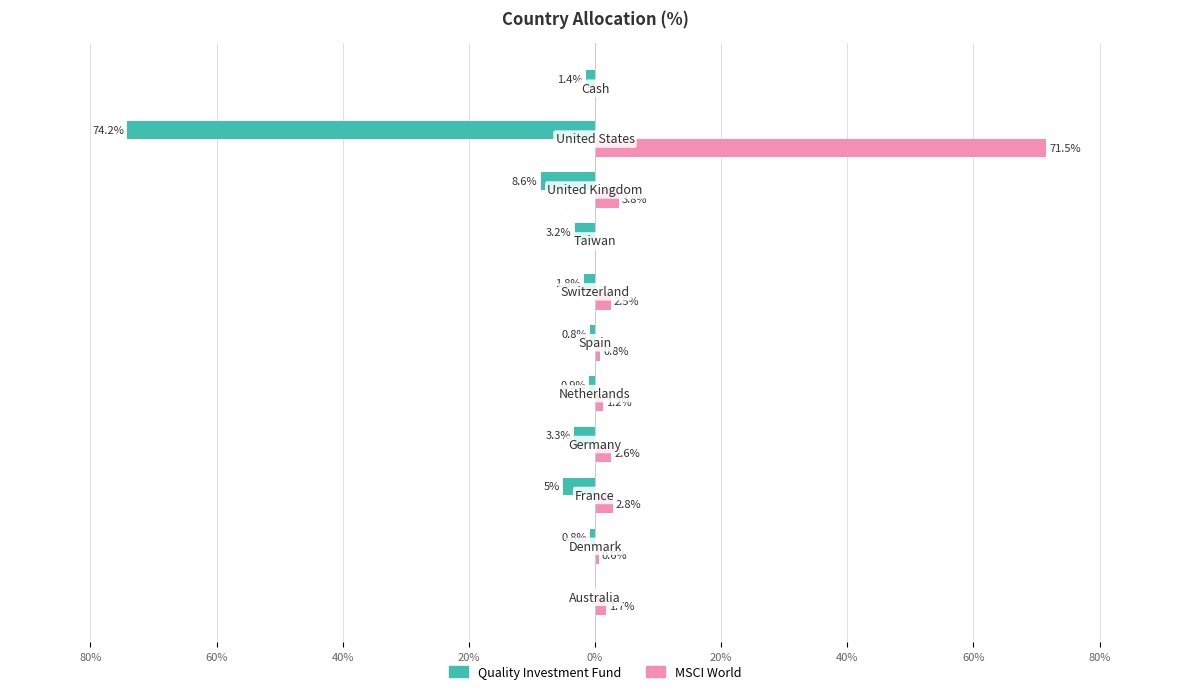

What are all the series names shown in the legend?

Quality Investment Fund, MSCI World